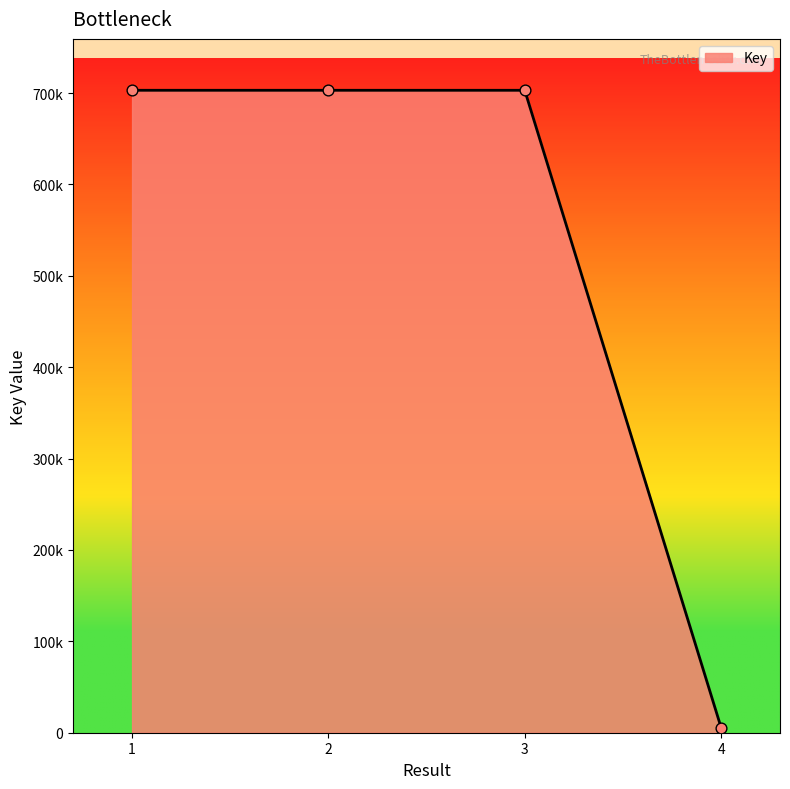

What is the change in value from 1 to 3?

-3